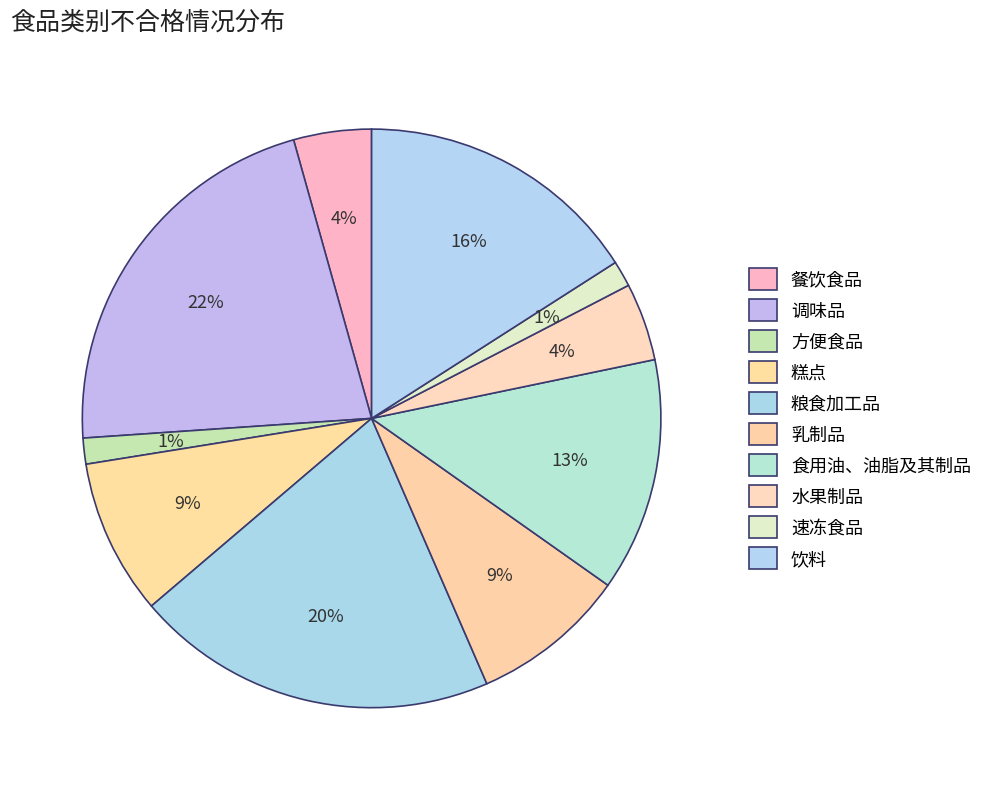

Does any single category account for the majority?

No